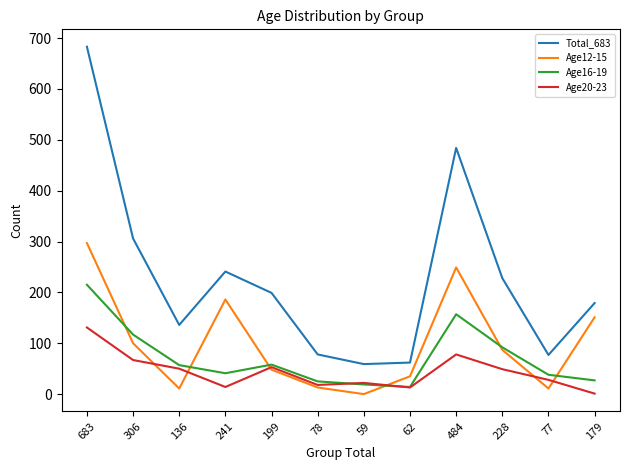

What is the total value across all series at 78?

134